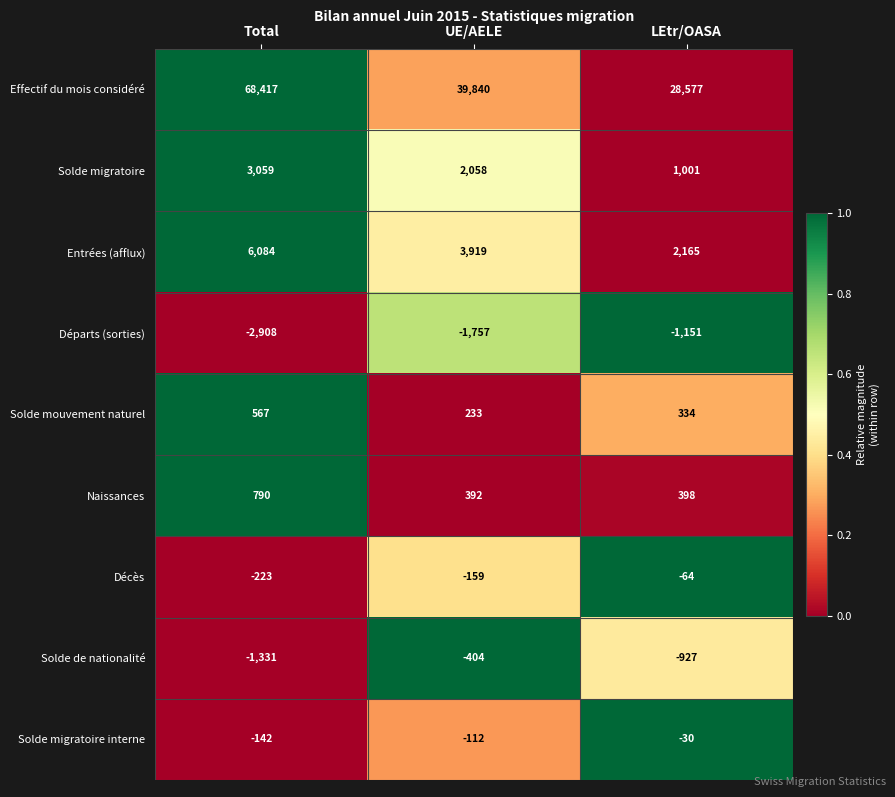

The value of Solde mouvement naturel at Total is 567. True or false?

True